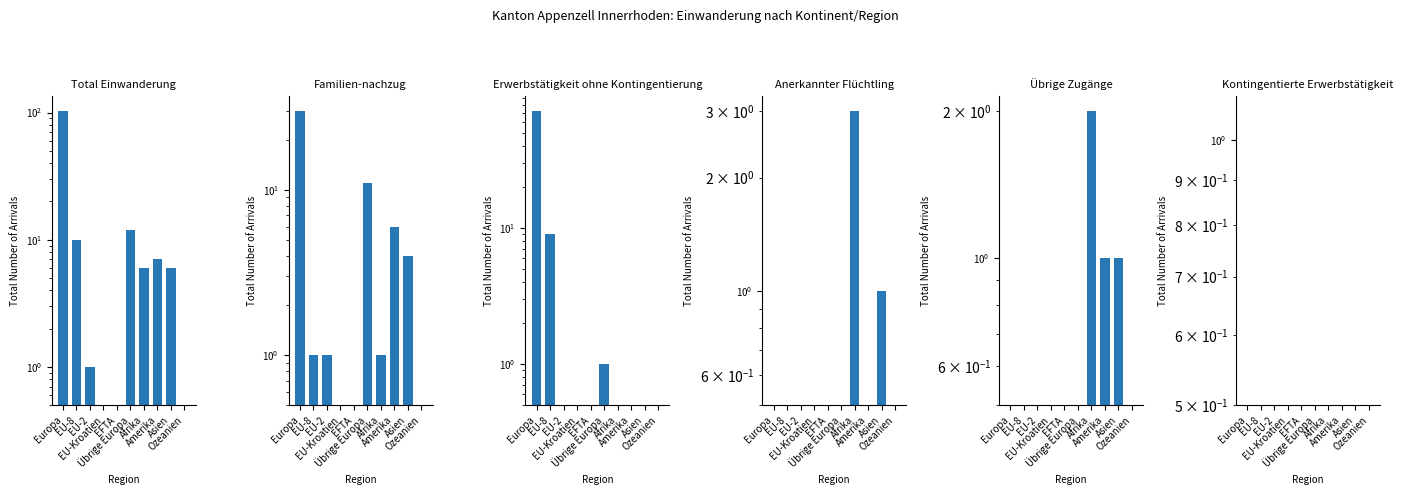

What are all the series names shown in the legend?

Total Einwanderung, Familien-nachzug, Erwerbstätigkeit ohne Kontingentierung, Anerkannter Flüchtling, Übrige Zugänge, Kontingentierte Erwerbstätigkeit